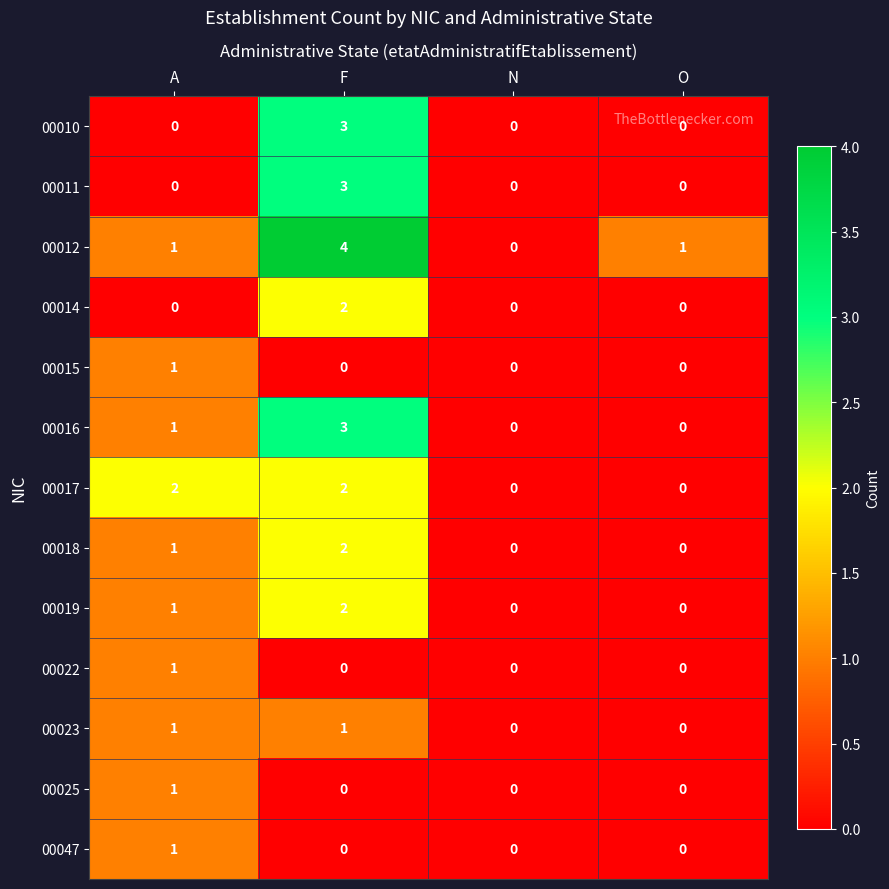

Which series has the widest spread of values?

00012